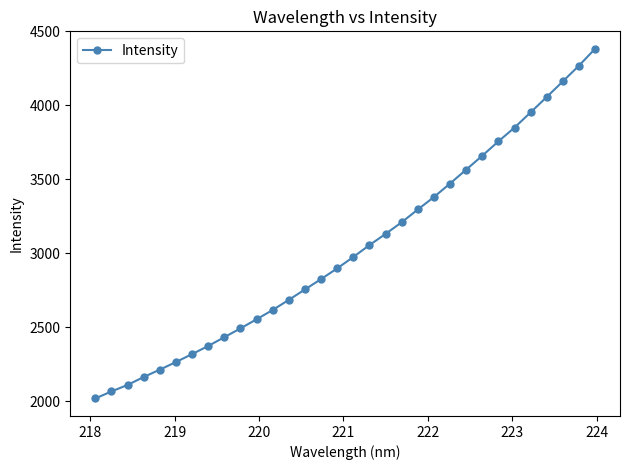

What is the sum of all values?

96969.8